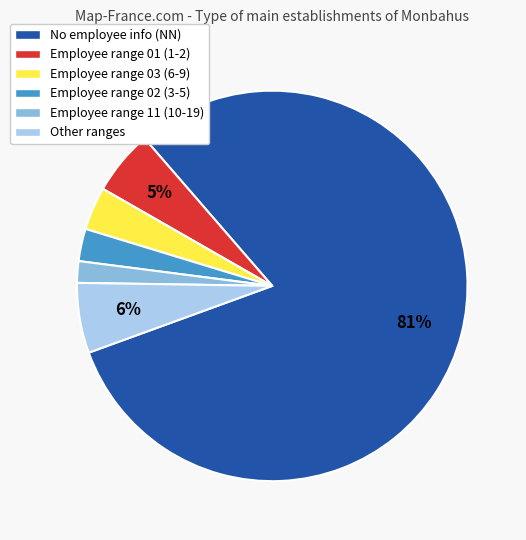

To the nearest percent, what is the combined percentage of No employee info (NN) and Employee range 03 (6-9)?

84%